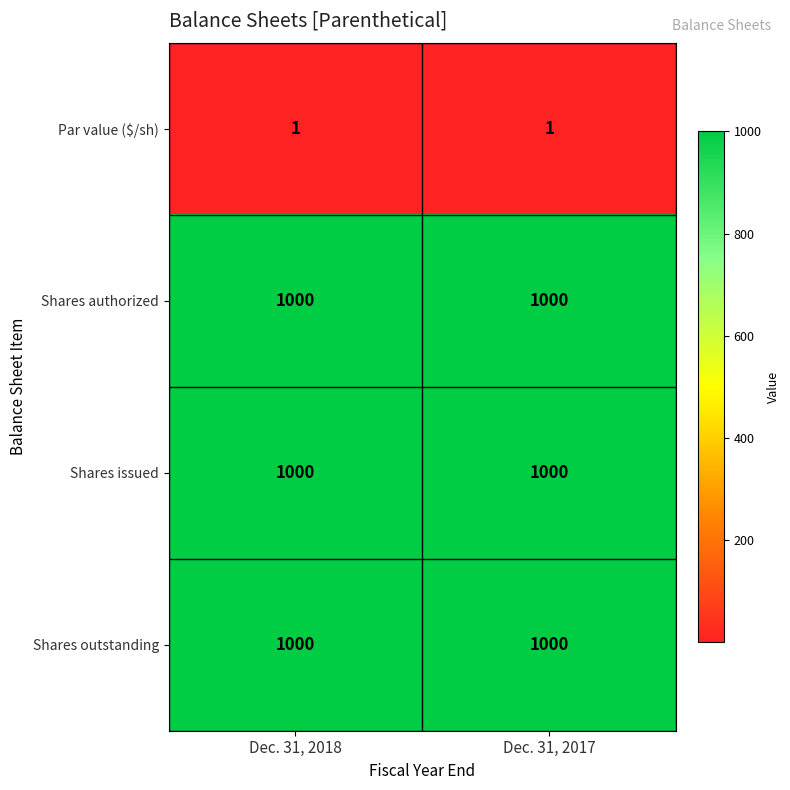

Reading left to right, list all the values displayed in this chart.

Par value ($/sh): Dec. 31, 2018=1	Dec. 31, 2017=1
Shares authorized: Dec. 31, 2018=1000	Dec. 31, 2017=1000
Shares issued: Dec. 31, 2018=1000	Dec. 31, 2017=1000
Shares outstanding: Dec. 31, 2018=1000	Dec. 31, 2017=1000